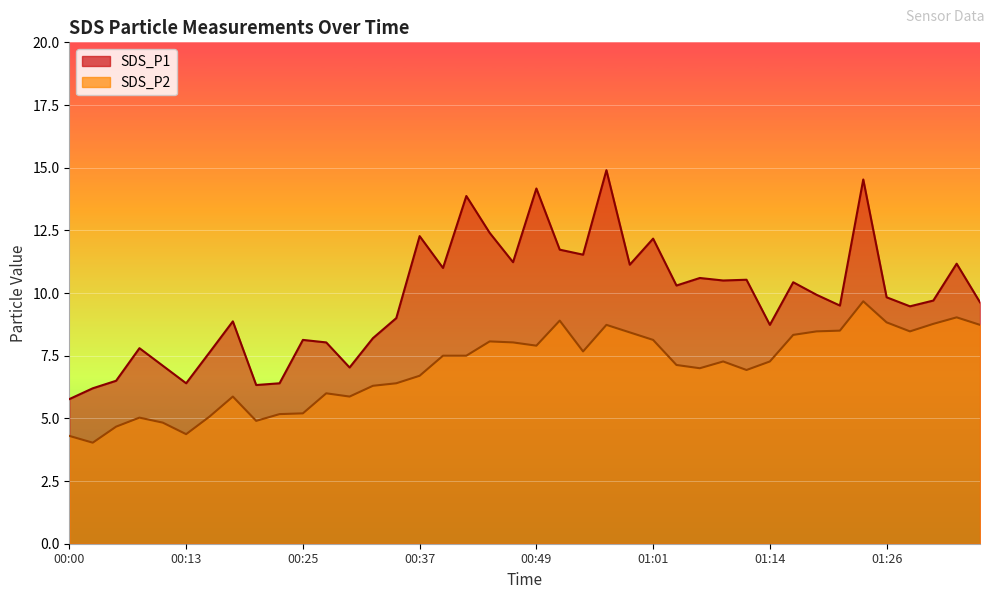

The value of SDS_P2 at 01:23 is 9.7. True or false?

True